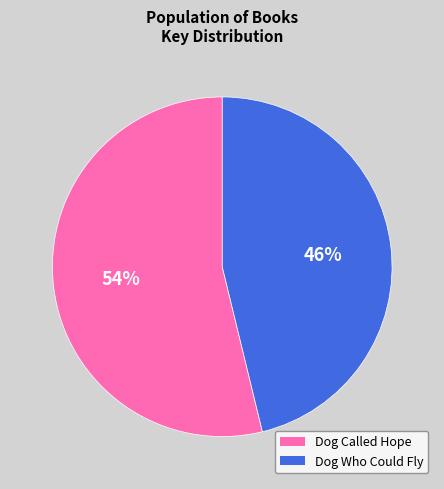

Which category has the smallest portion of the pie?

Dog Who Could Fly